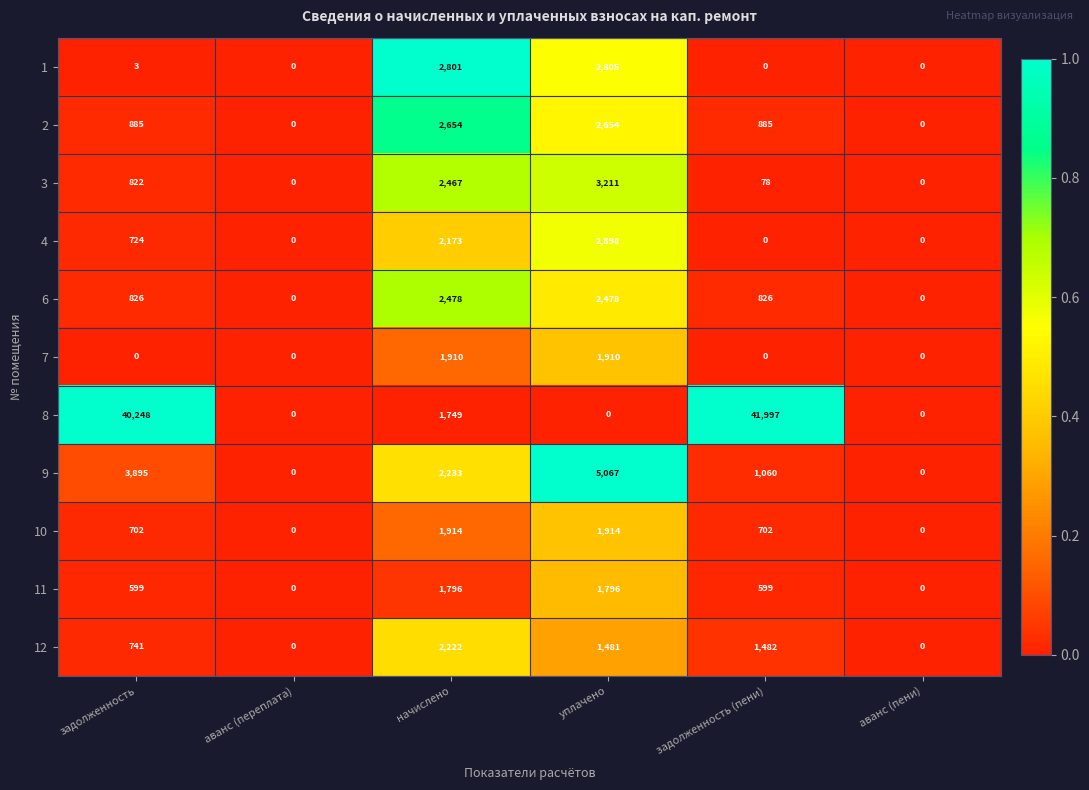

The 11 series shows 124 at задолженность (пени). True or false?

False